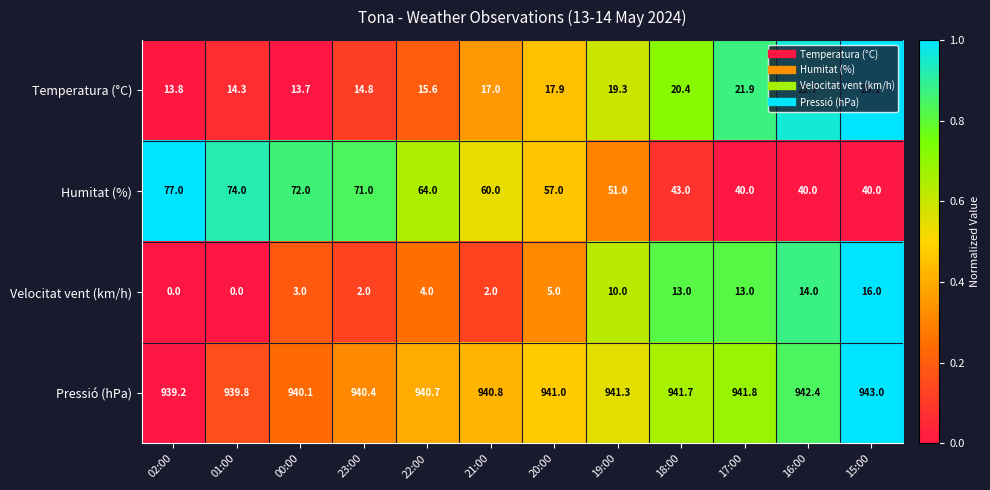

At which category is the sum across all series the highest?

02:00